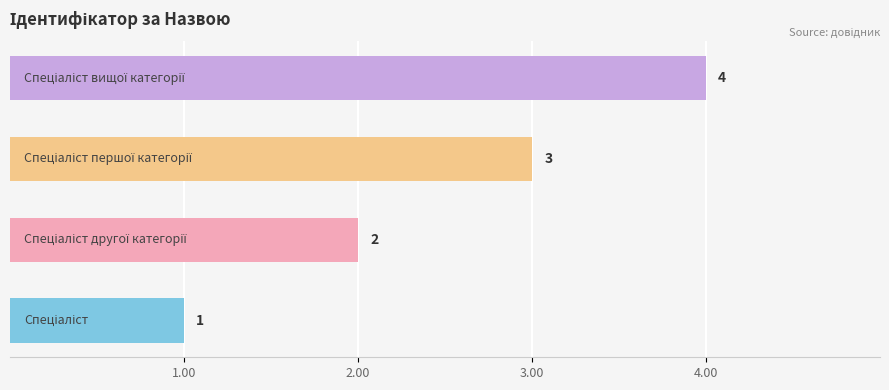

What is the greatest value displayed?

4